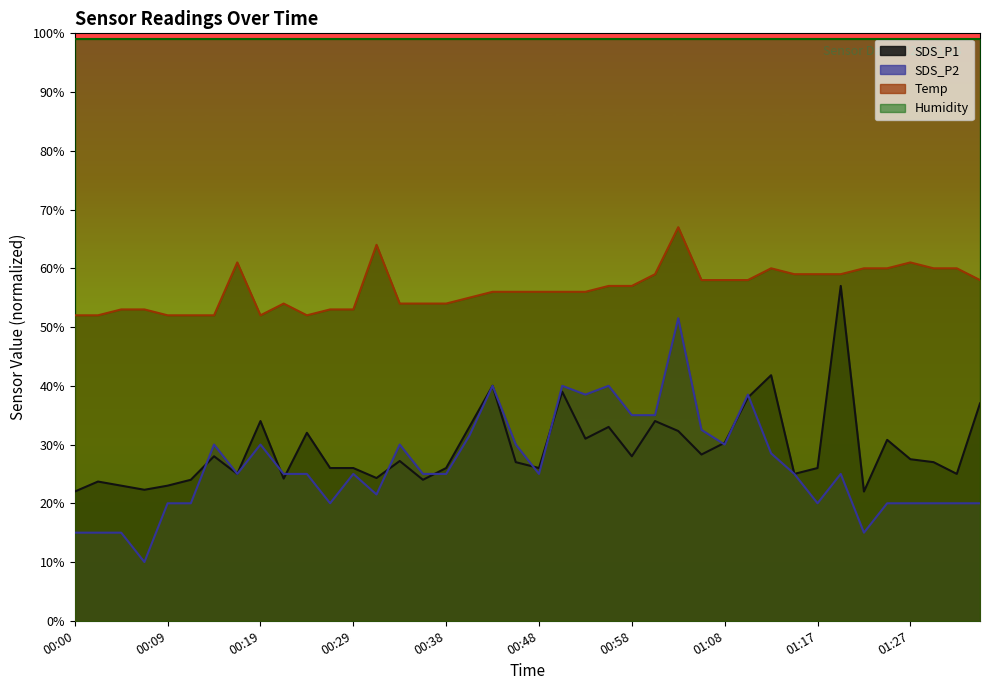

What position from the left is 00:26?

12